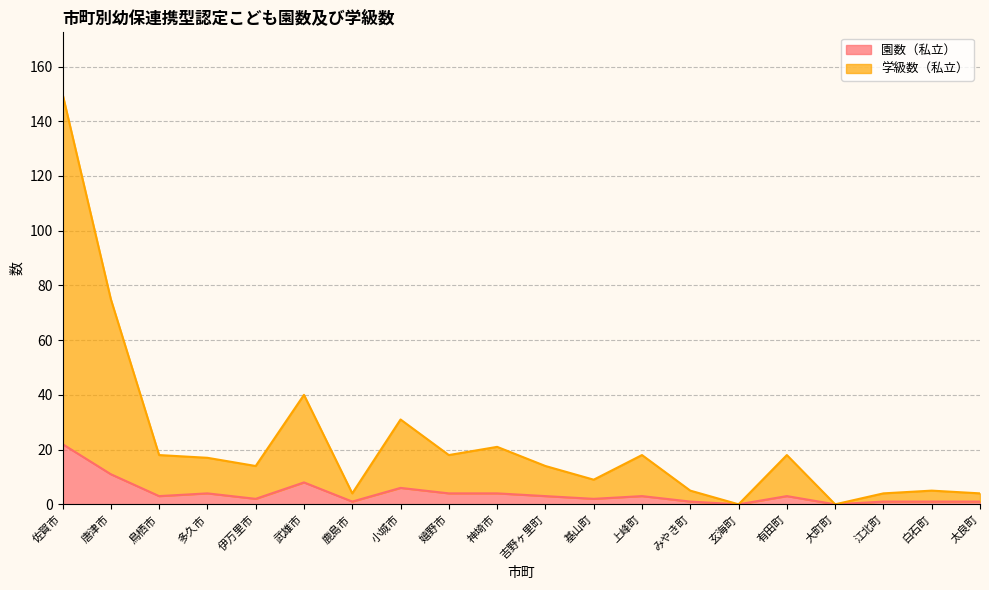

True or false: 園数（私立） and 学級数（私立） intersect in this chart.

False